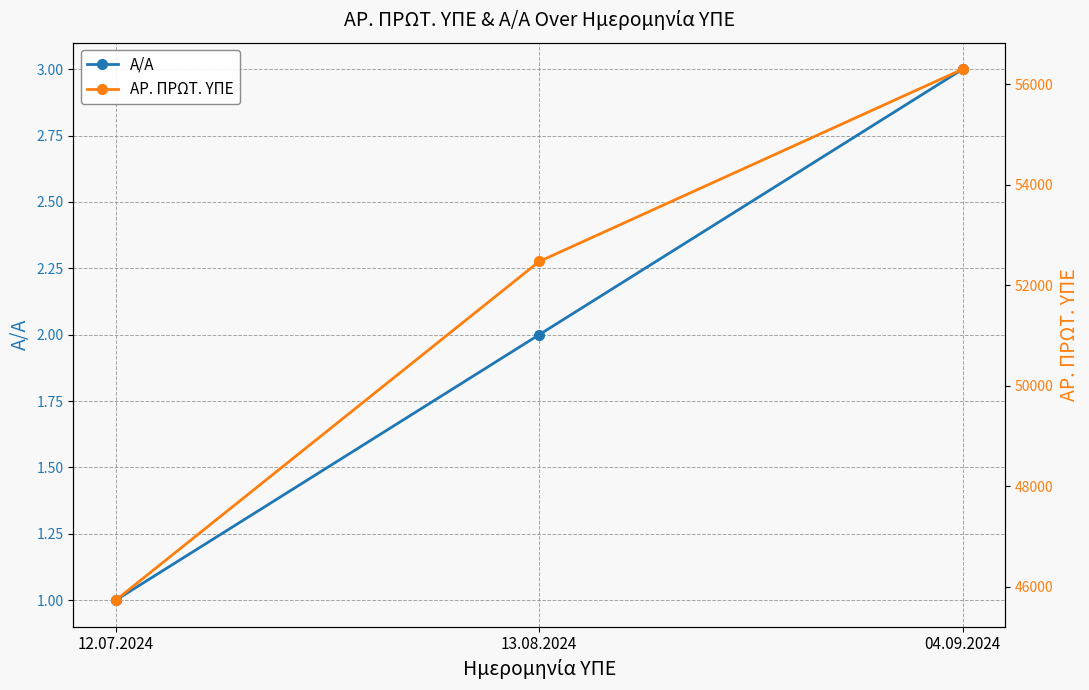

The value of Α/Α at 12.07.2024 is 1. True or false?

True